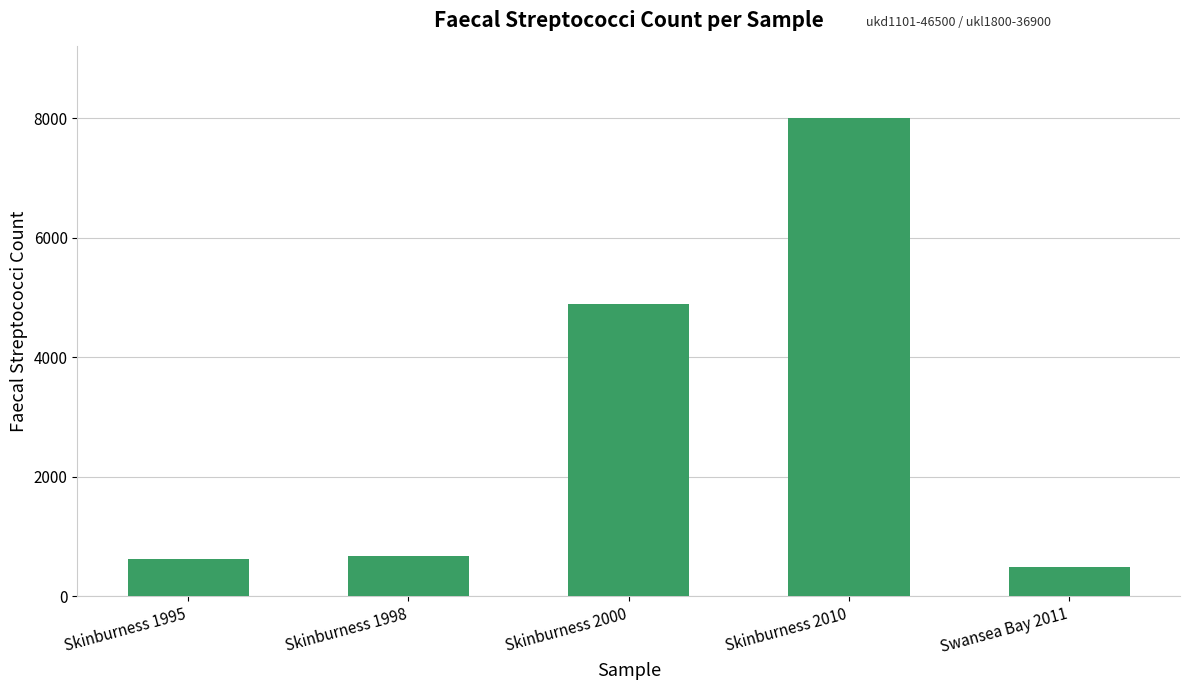

What is the average value?

2940